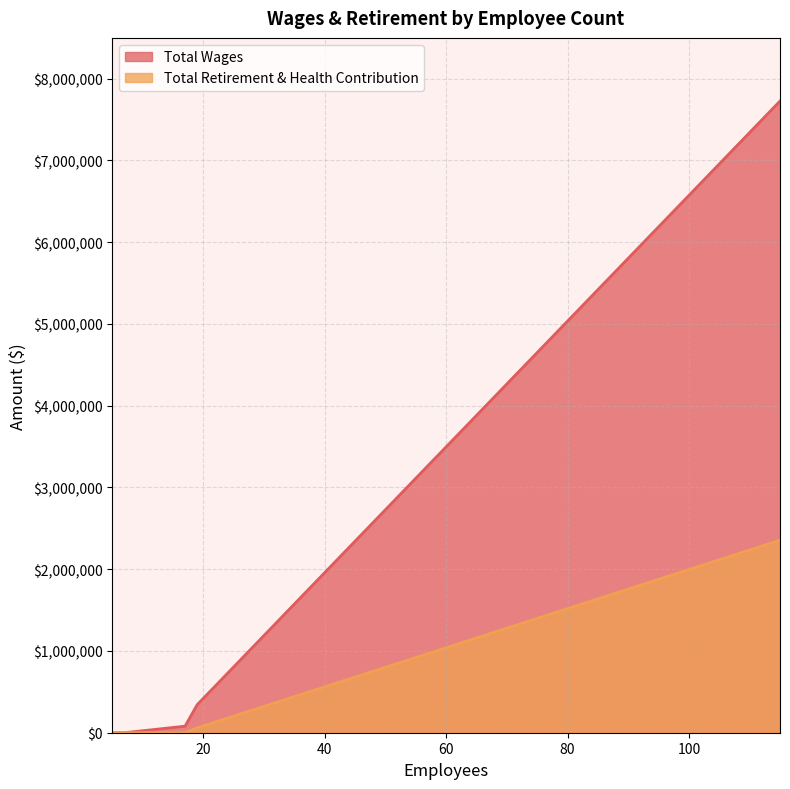

At 17, list the series in order from smallest to largest.

Total Retirement & Health Contribution, Total Wages